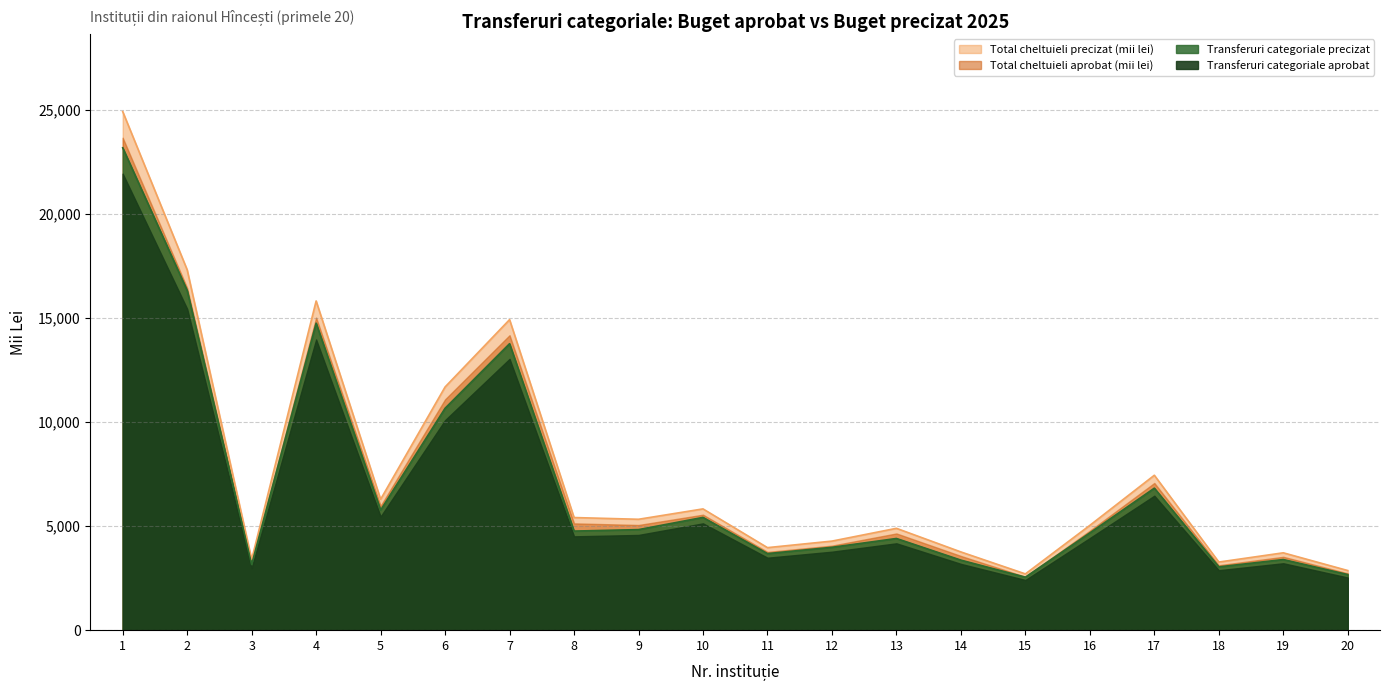

Does the chart have visible grid lines?

Yes